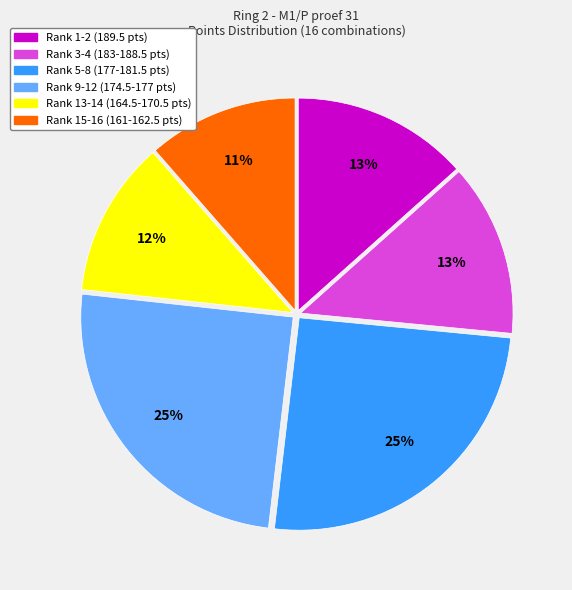

To the nearest percent, what is the difference between the largest and smallest slice percentages?

14%